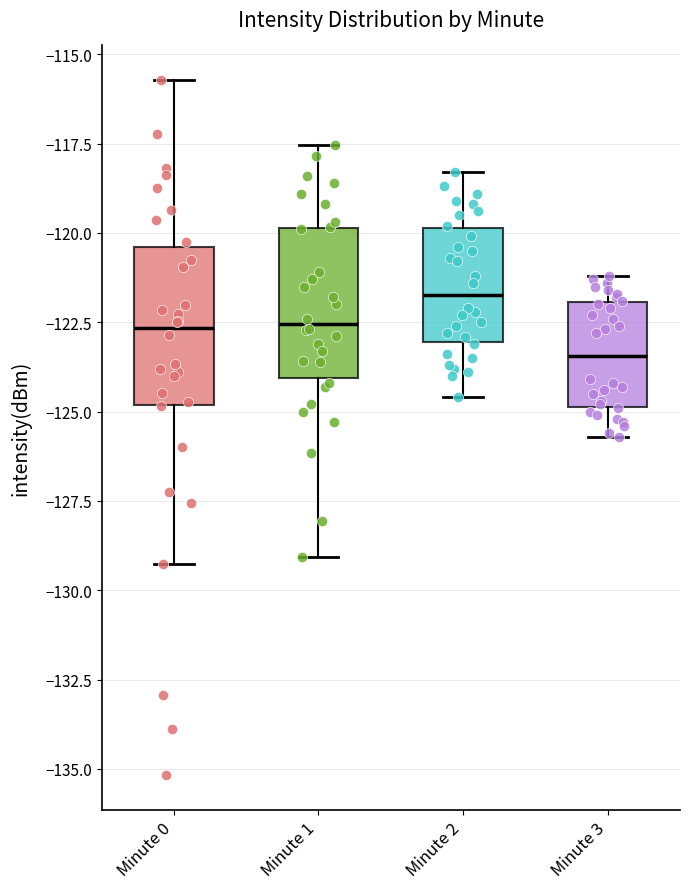

Reading left to right, transcribe this box plot: for each box, give where its median line is, the range the box spans, and where its two whiskers end, as read against the y-axis. The values are not printed on the chart, so give them approximately, as read against the axis.

Minute 0: median -122.5, box -125.0 to -120.5, whiskers -129.5 to -115.5
Minute 1: median -122.5, box -124.0 to -120.0, whiskers -129.0 to -117.5
Minute 2: median -121.5, box -123.0 to -120.0, whiskers -124.5 to -118.5
Minute 3: median -123.5, box -125.0 to -122.0, whiskers -125.5 to -121.0